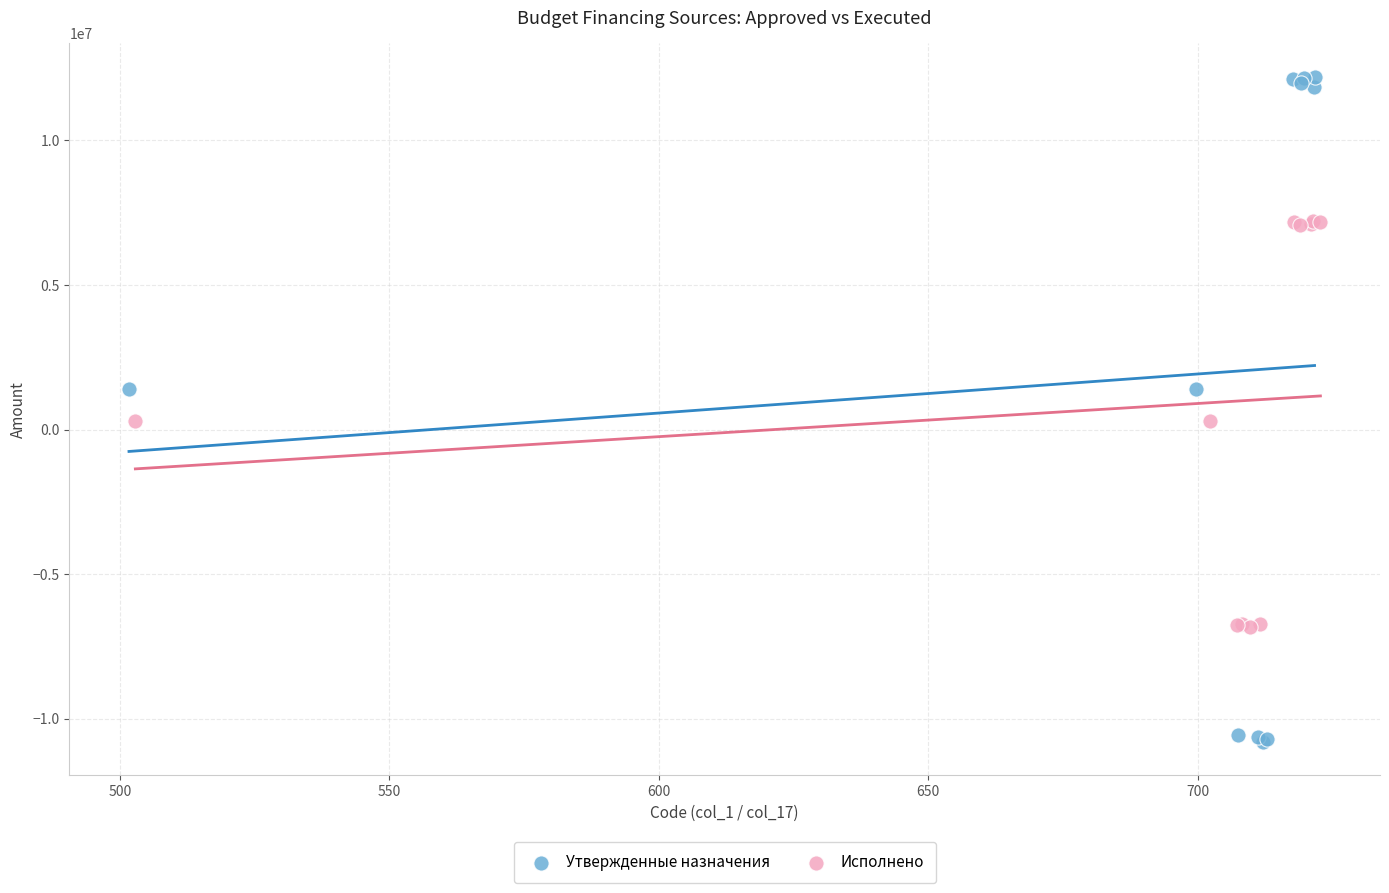

Which series has the widest spread of Y values?

Утвержденные назначения